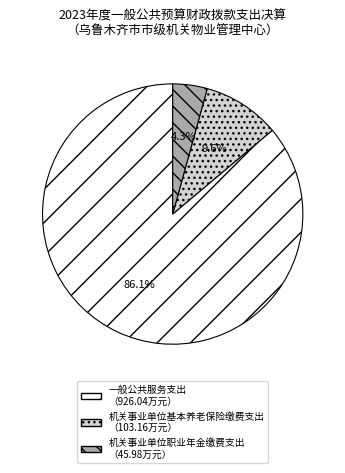

Between 机关事业单位基本养老保险缴费支出 and 机关事业单位职业年金缴费支出, which is larger?

机关事业单位基本养老保险缴费支出